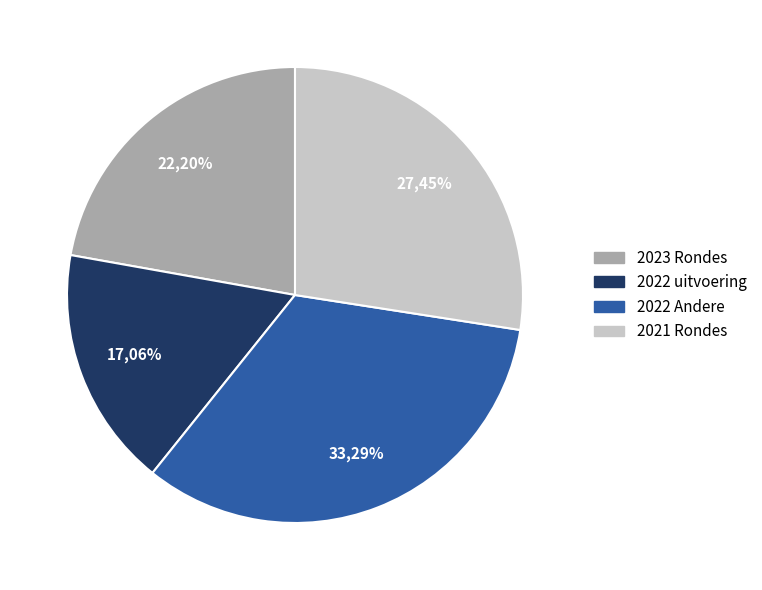

Does any single category account for the majority?

No